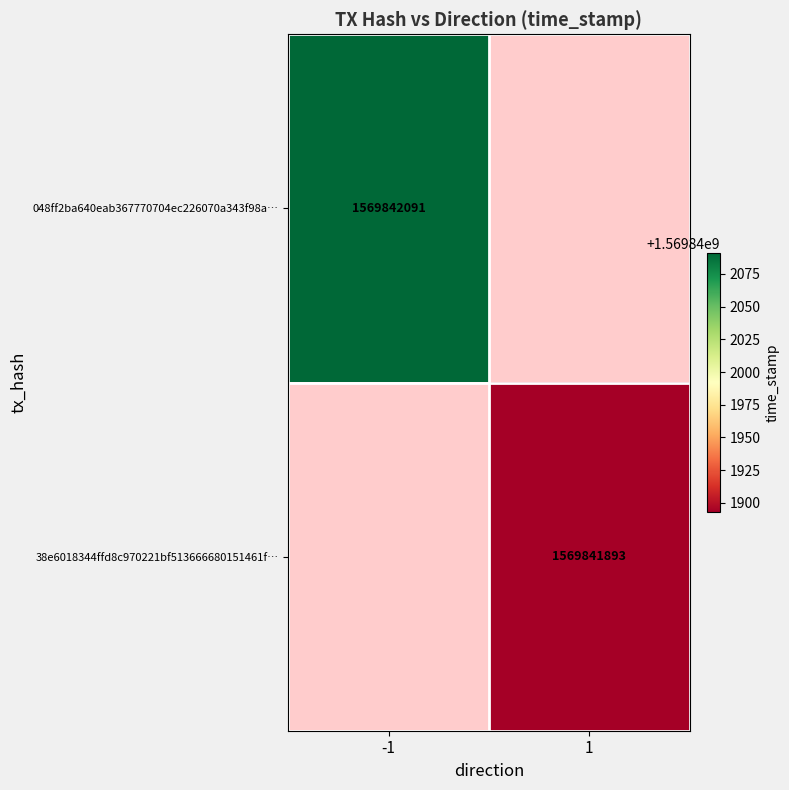

How many values in the 048ff2ba... series are below 1569842091?

1